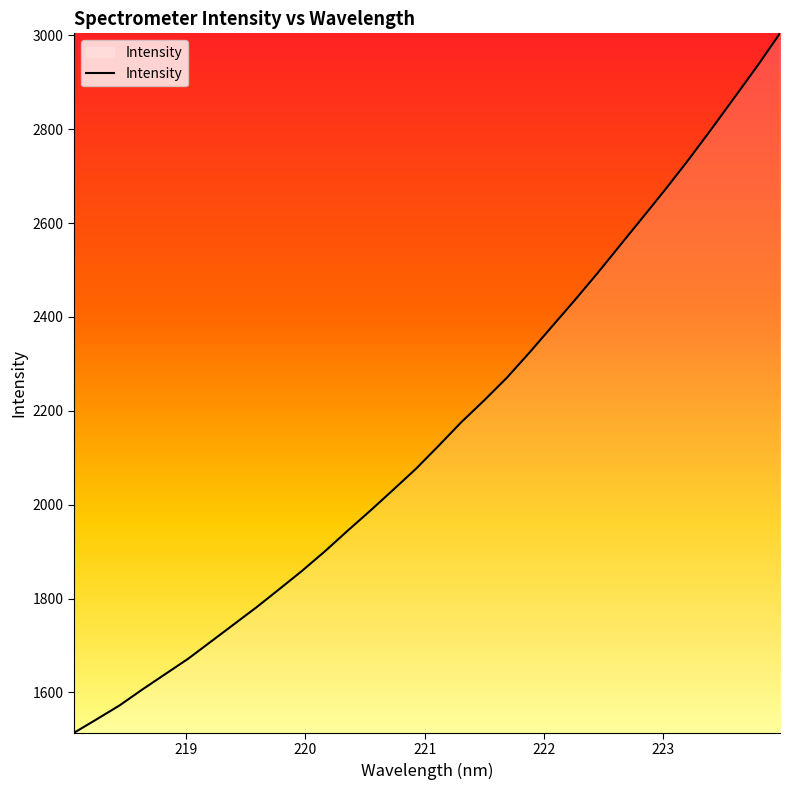

What is the difference between the maximum and minimum values?

1490.7